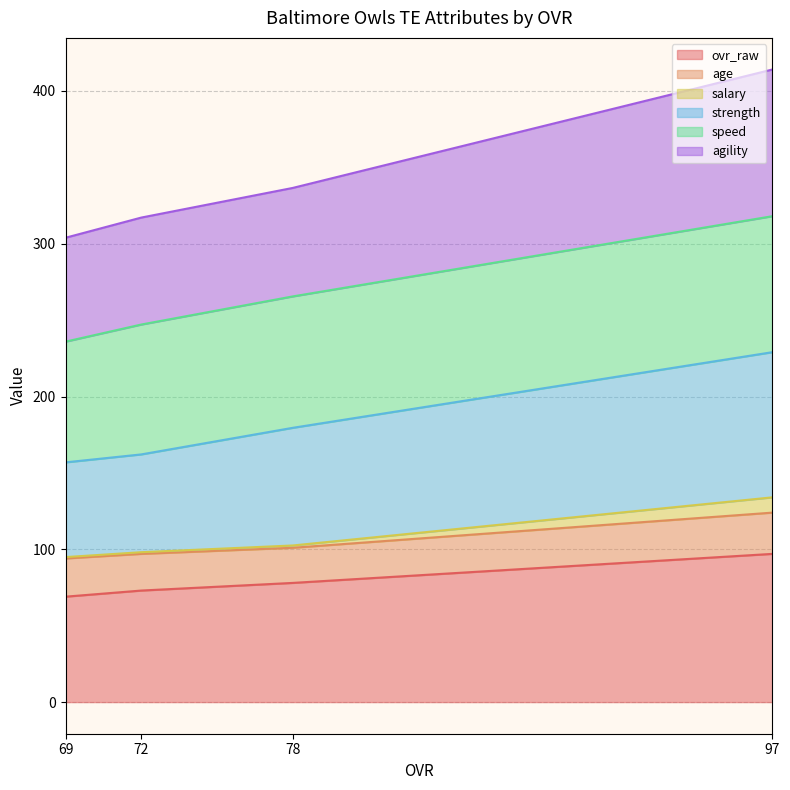

What is the maximum value for ovr_raw?

97.0